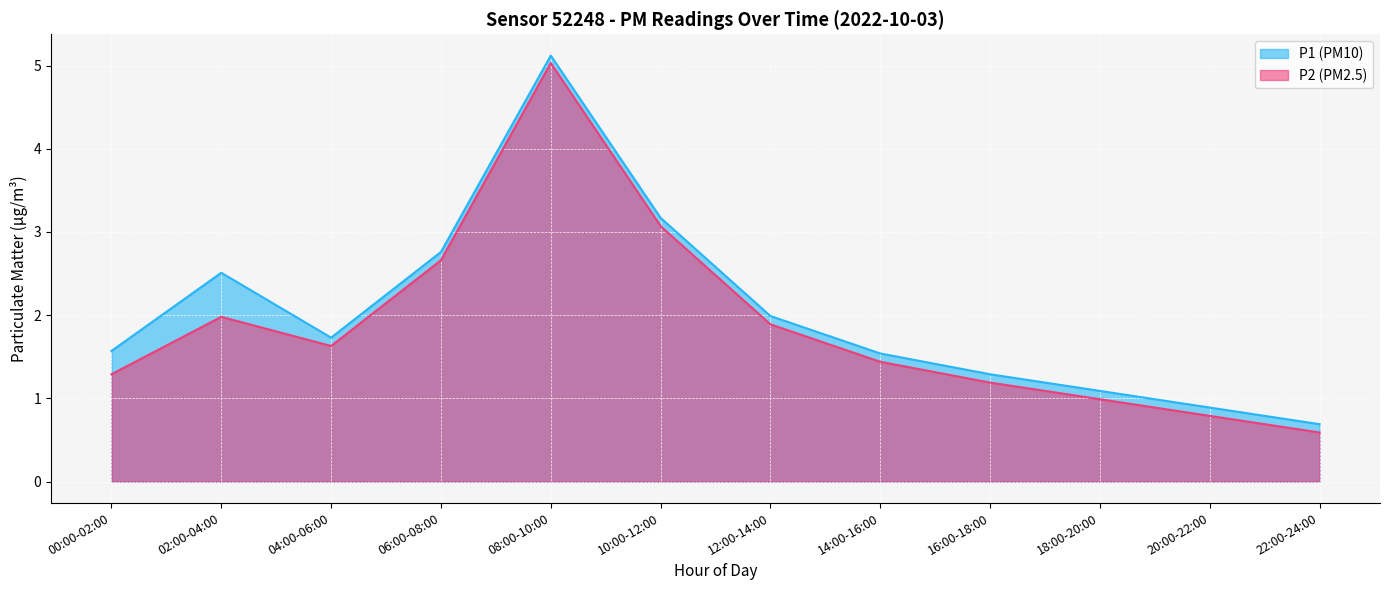

Which series has the largest total across all categories?

P1